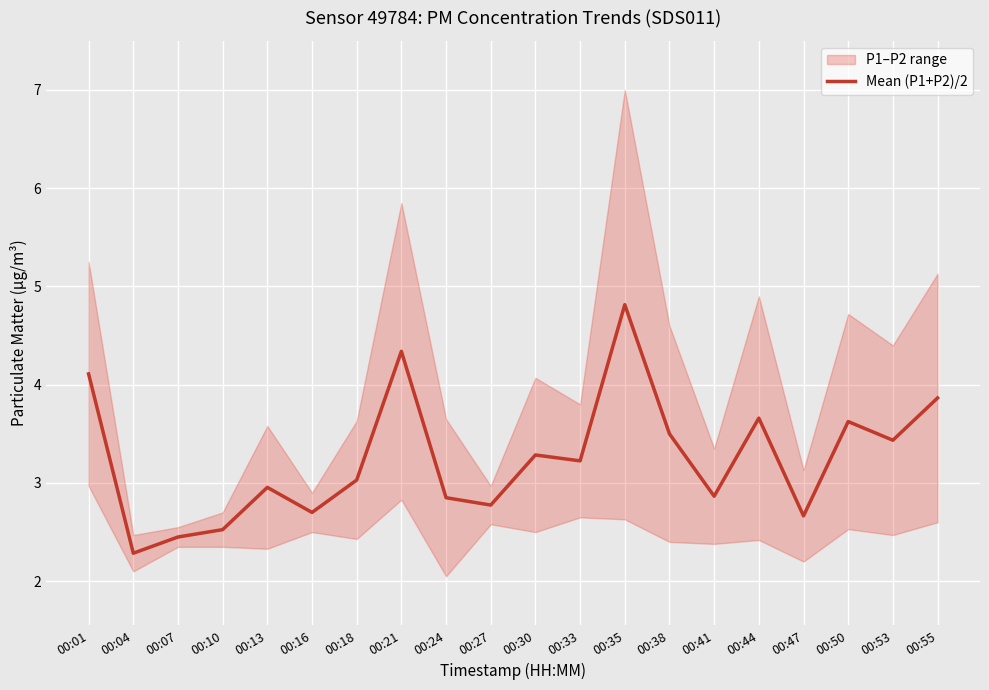

Does the chart display data point markers on the line(s)?

No